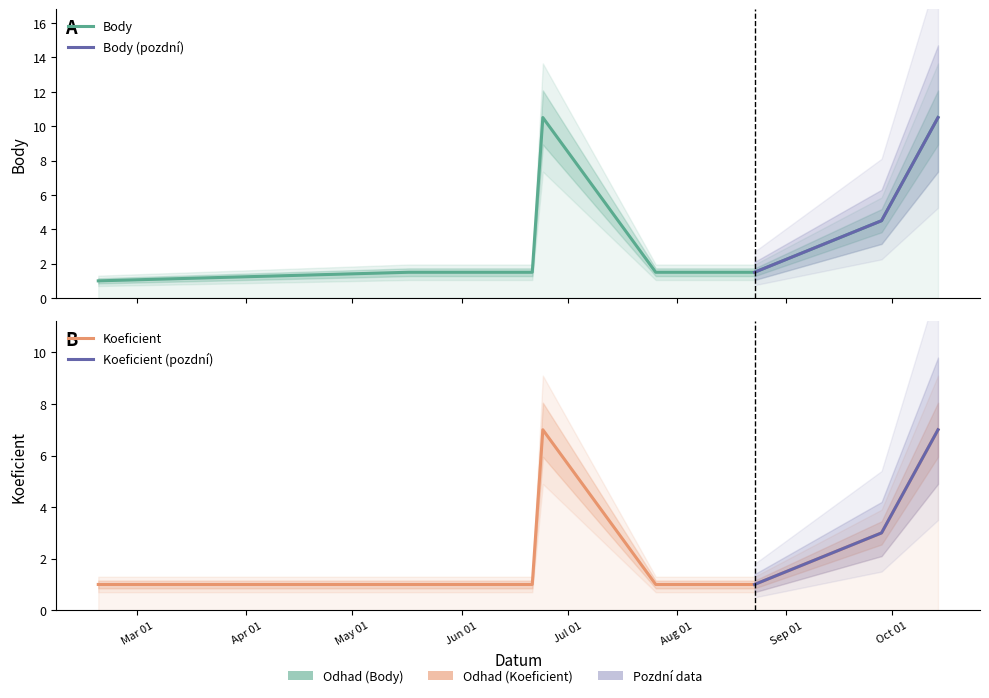

Which series has the largest total across all categories?

Body